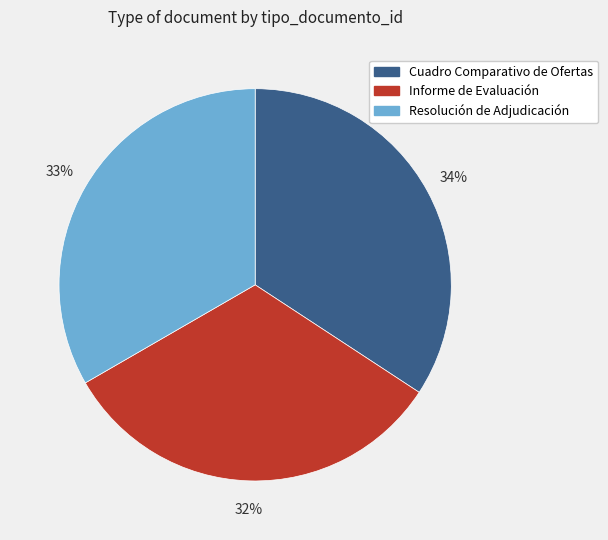

To the nearest percent, what percentage of the pie is Cuadro Comparativo de Ofertas?

34%